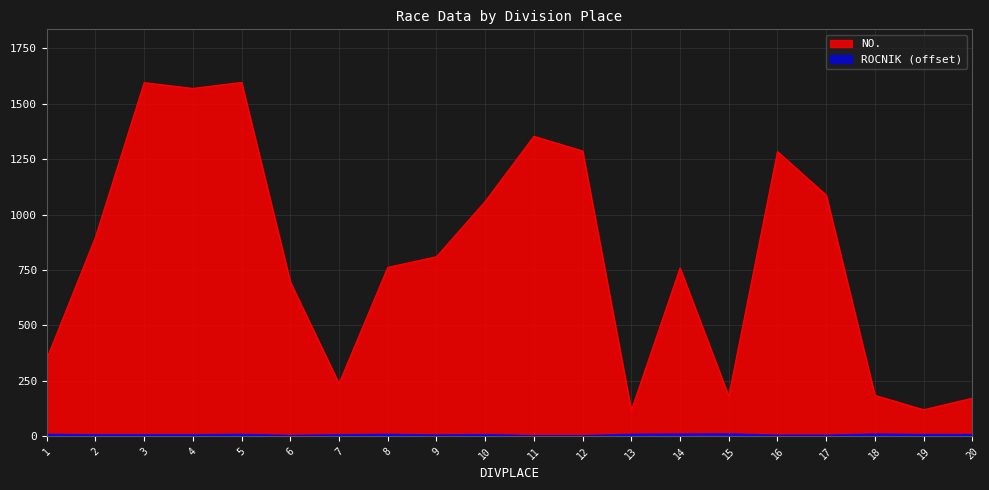

At which label is ROCNIK closest to 6?

2